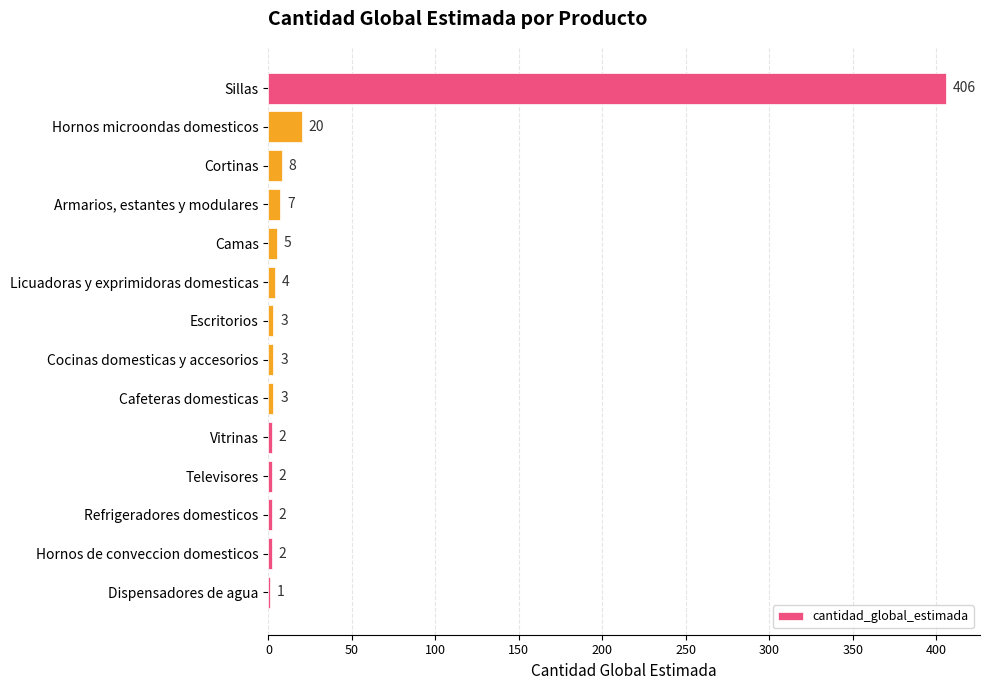

What is the maximum value shown in the chart?

406